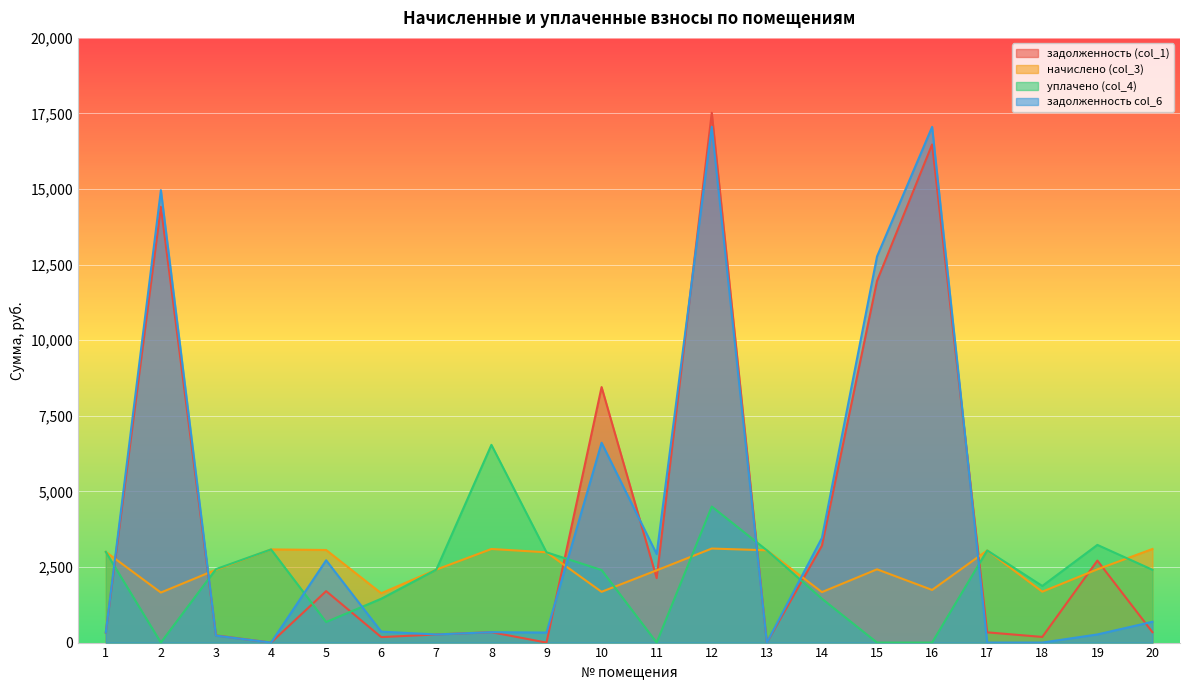

What is the difference between the maximum and second lowest values in the задолженность (col_1) series?

17523.7